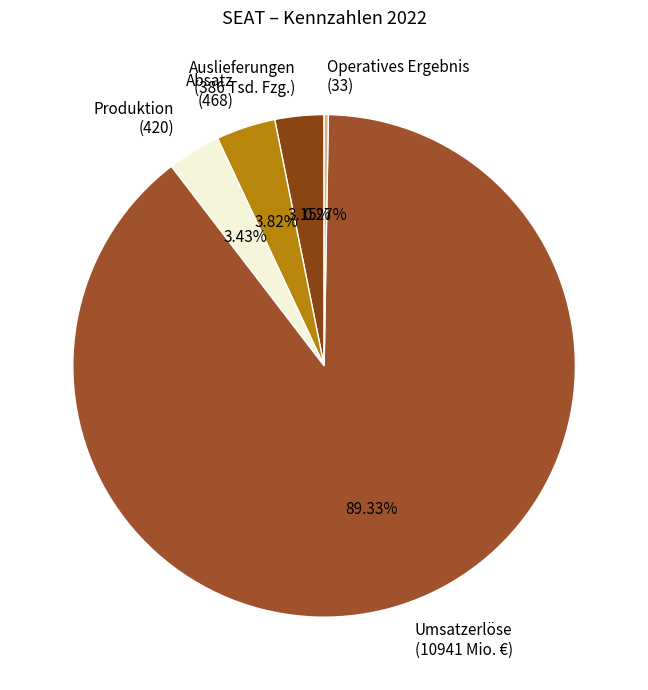

Does Absatz (468) account for over 50% of the chart?

No